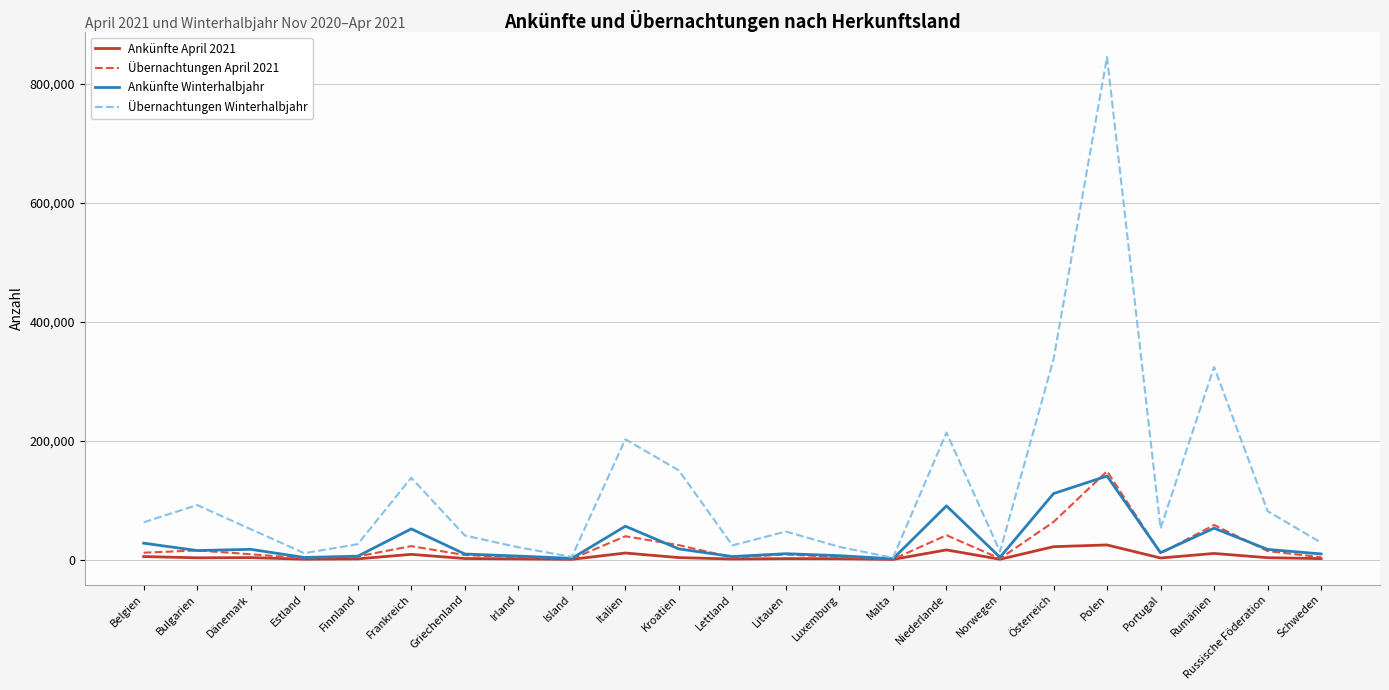

What is the average value of the Übernachtungen April 2021 series?

21678